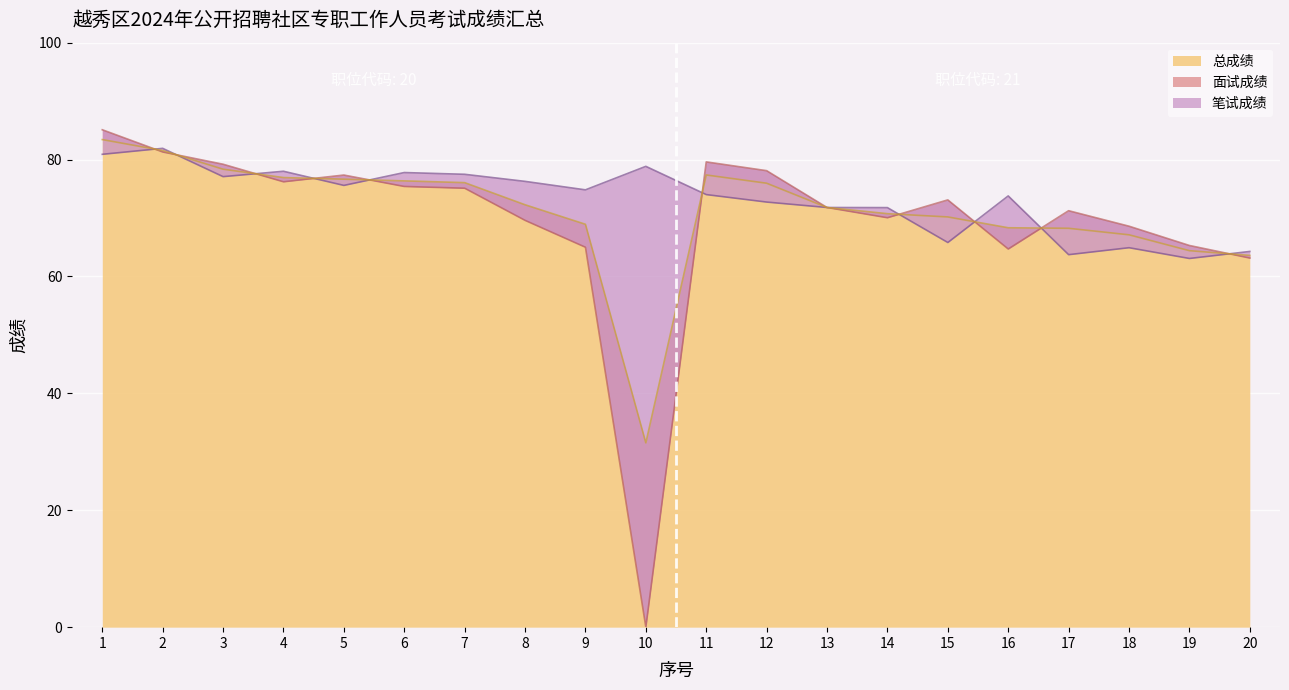

What is the difference between the 面试成绩 values at 5 and 1?

7.8